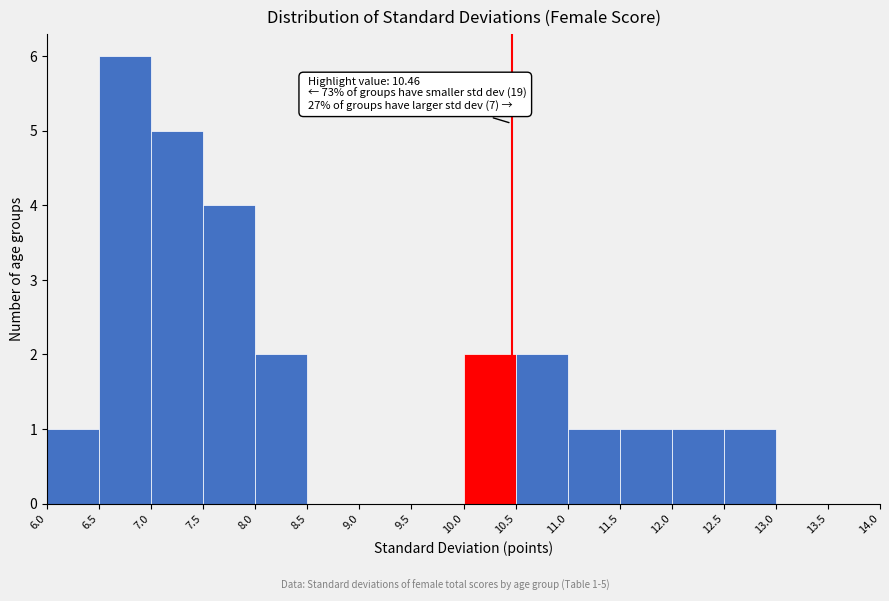

Which range on the x-axis has the tallest bar?

6.5 to 7.0